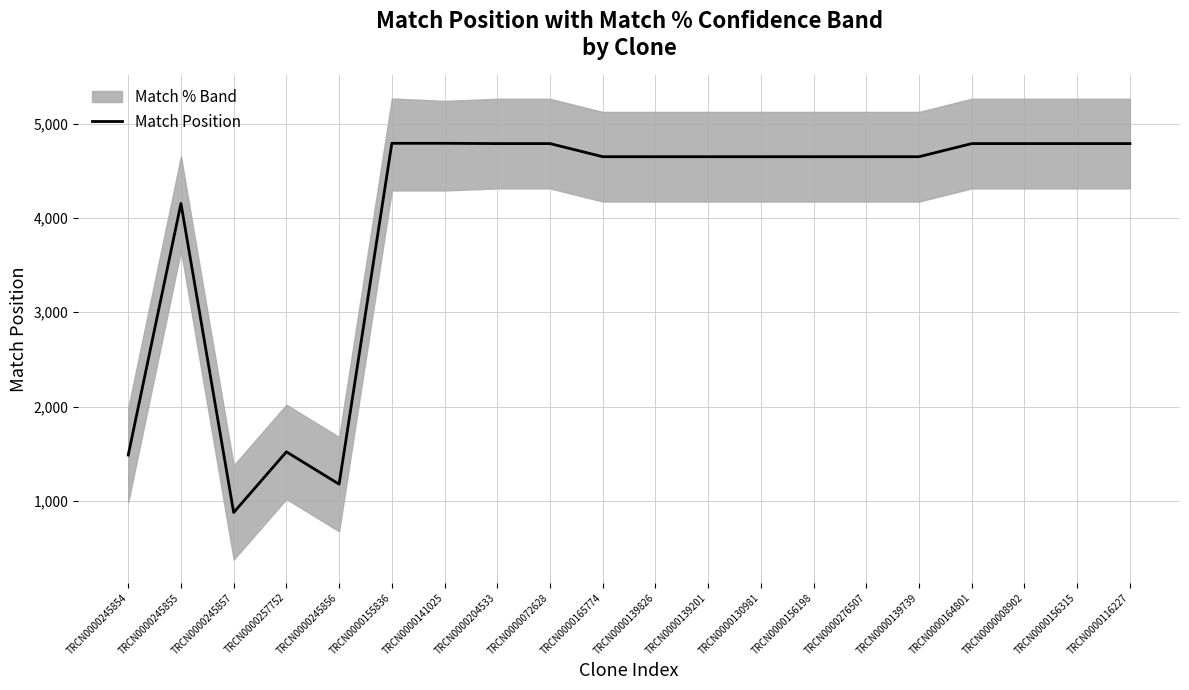

True or false: the data has more than 2 interior local peaks.

False